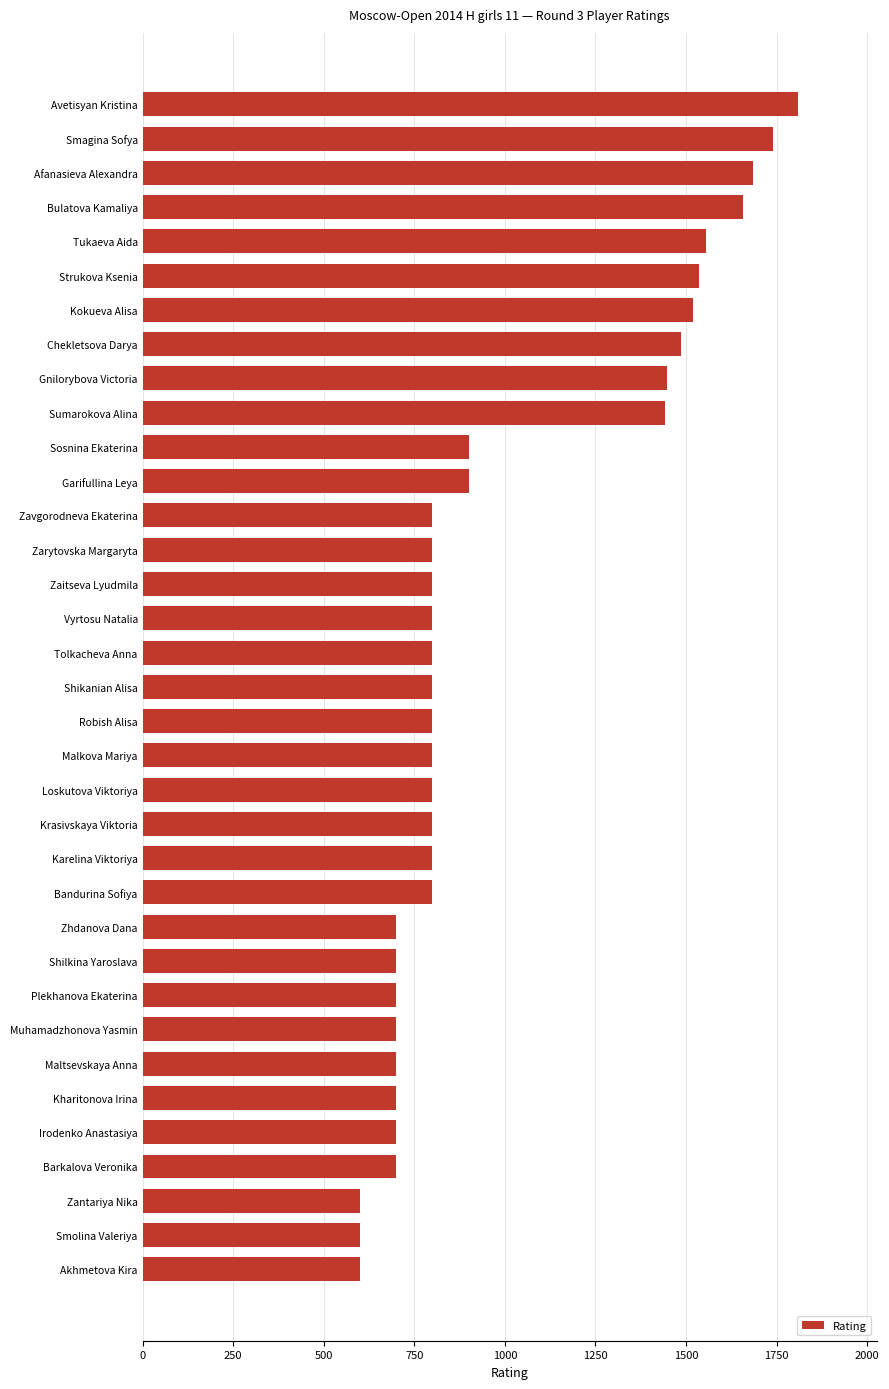

Does the chart contain stacked bars?

No